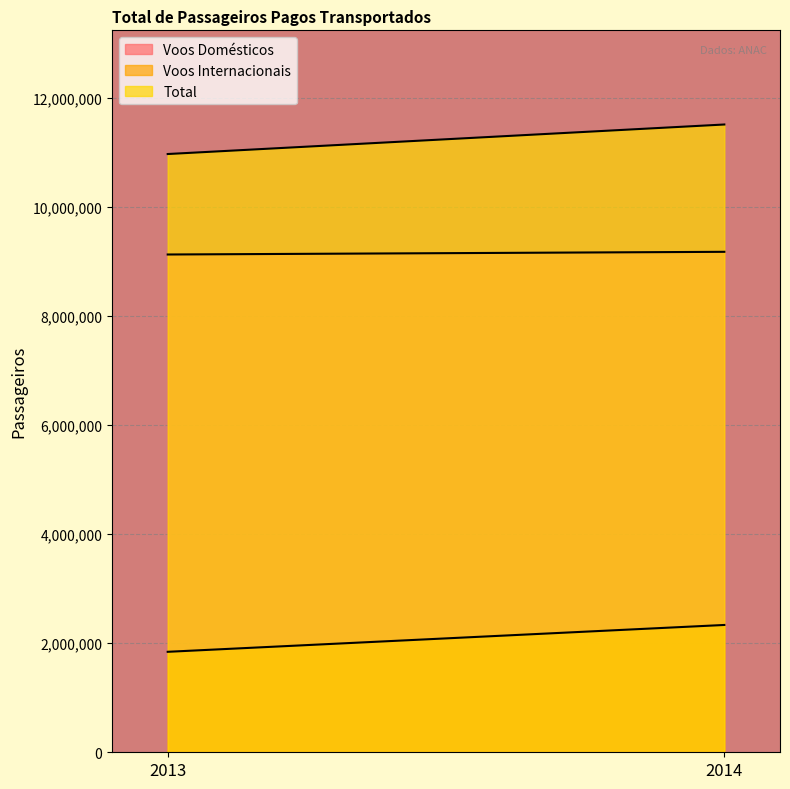

Is the value of Voos Internacionais at 2013 greater than the value of Voos Domésticos at 2013?

No